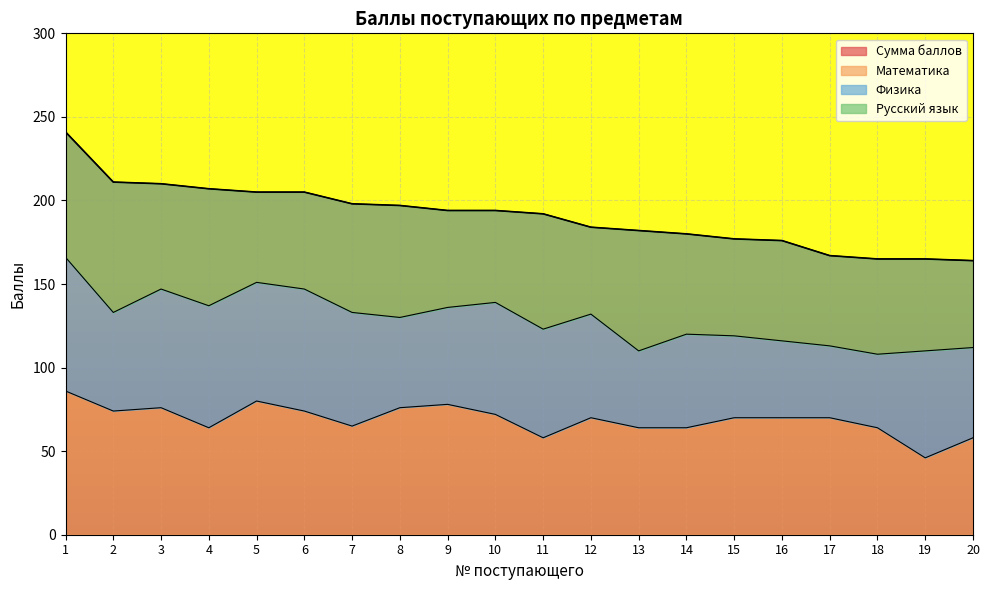

At which label is Сумма баллов closest to 202?

5